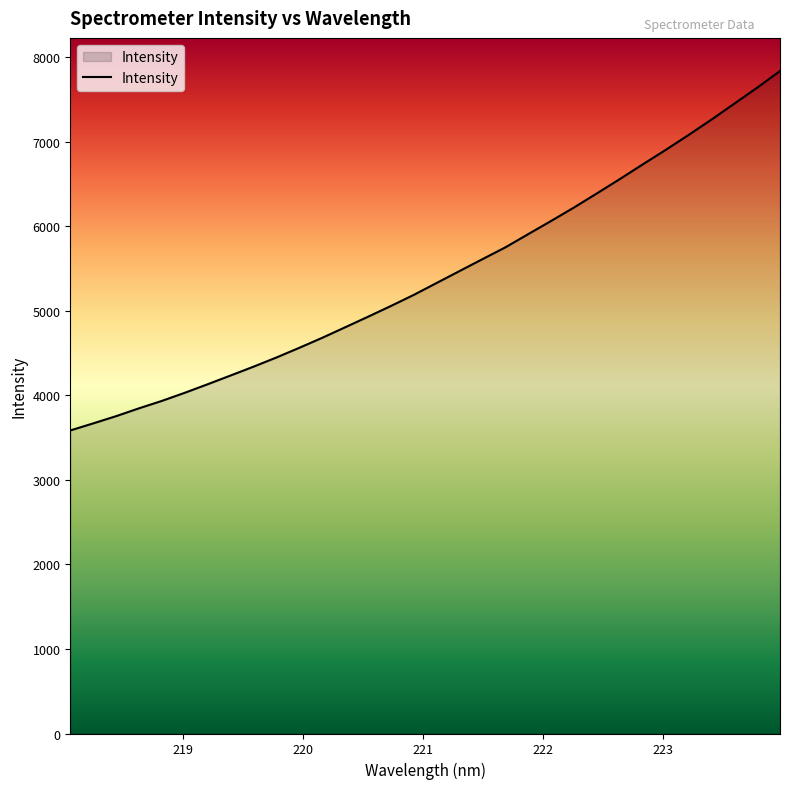

What is the difference between the maximum and minimum values?

4253.4